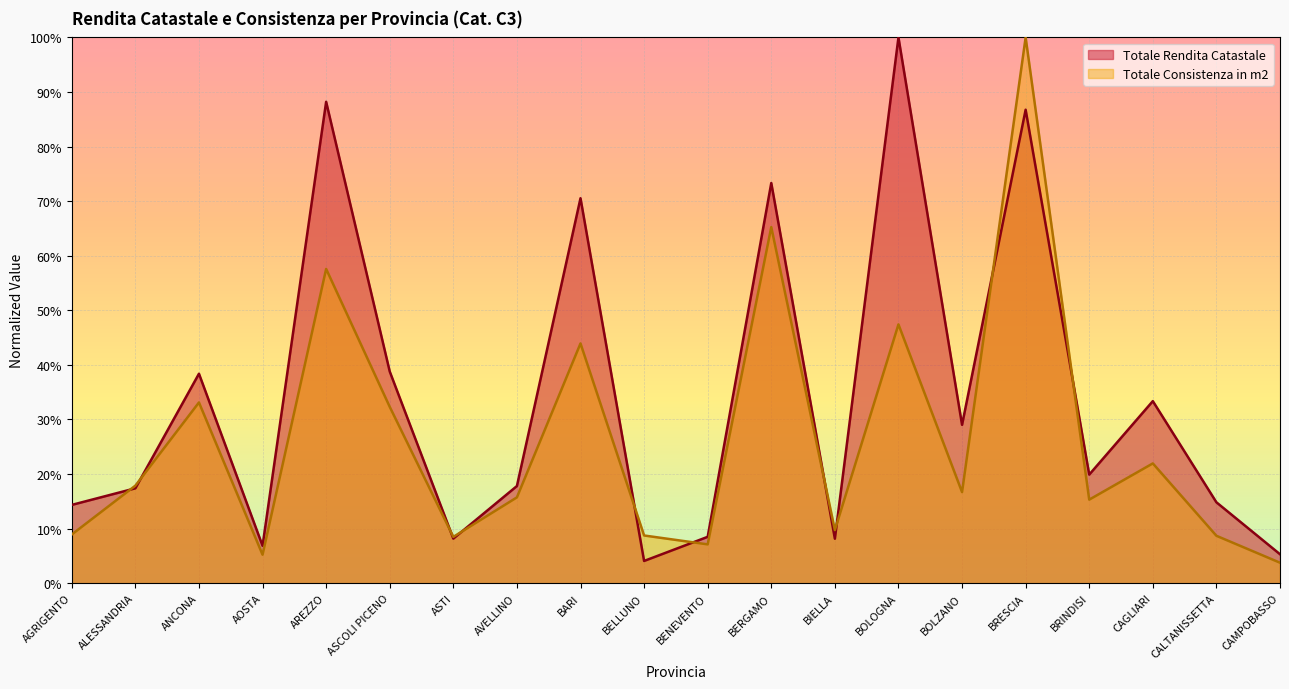

Which category has the highest value across all series?

BOLOGNA